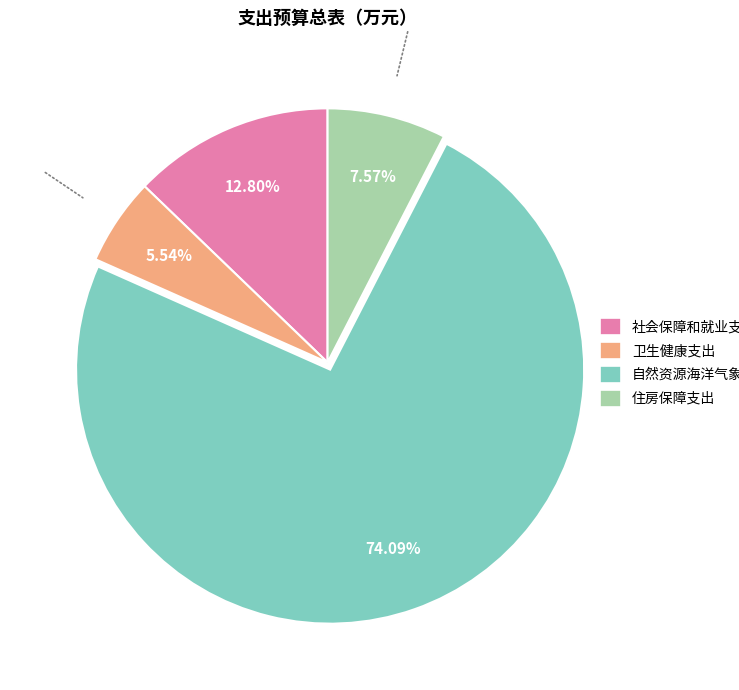

Between 社会保障和就业支出 and 卫生健康支出, which is larger?

社会保障和就业支出